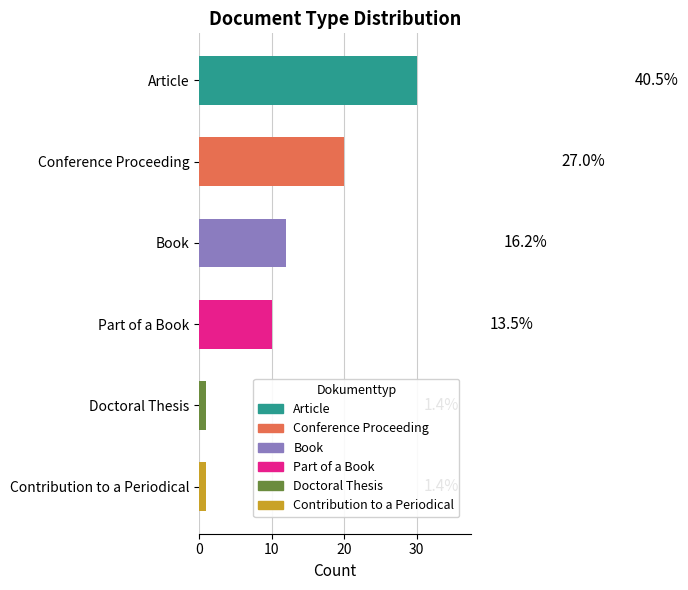

Are the bars horizontal?

Yes